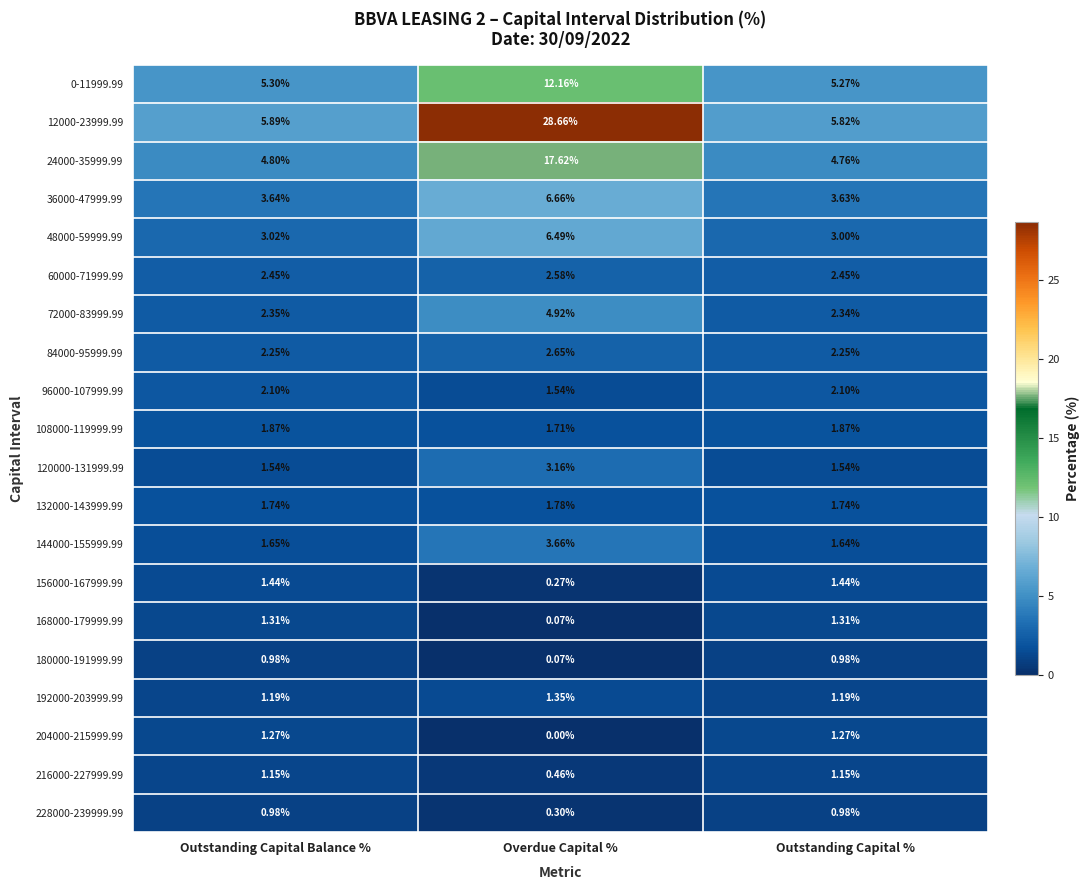

Which category has the highest value across all series?

Overdue Capital %